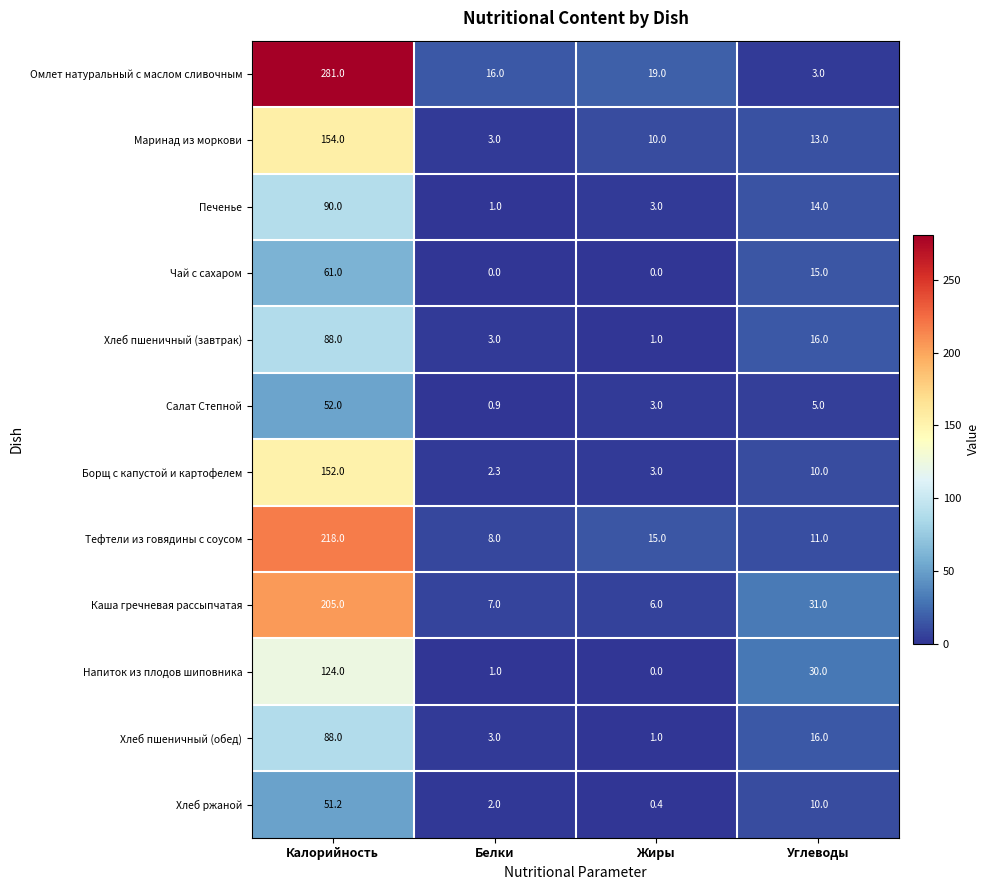

Which series changed the most between Калорийность and Жиры?

Омлет натуральный с маслом сливочным